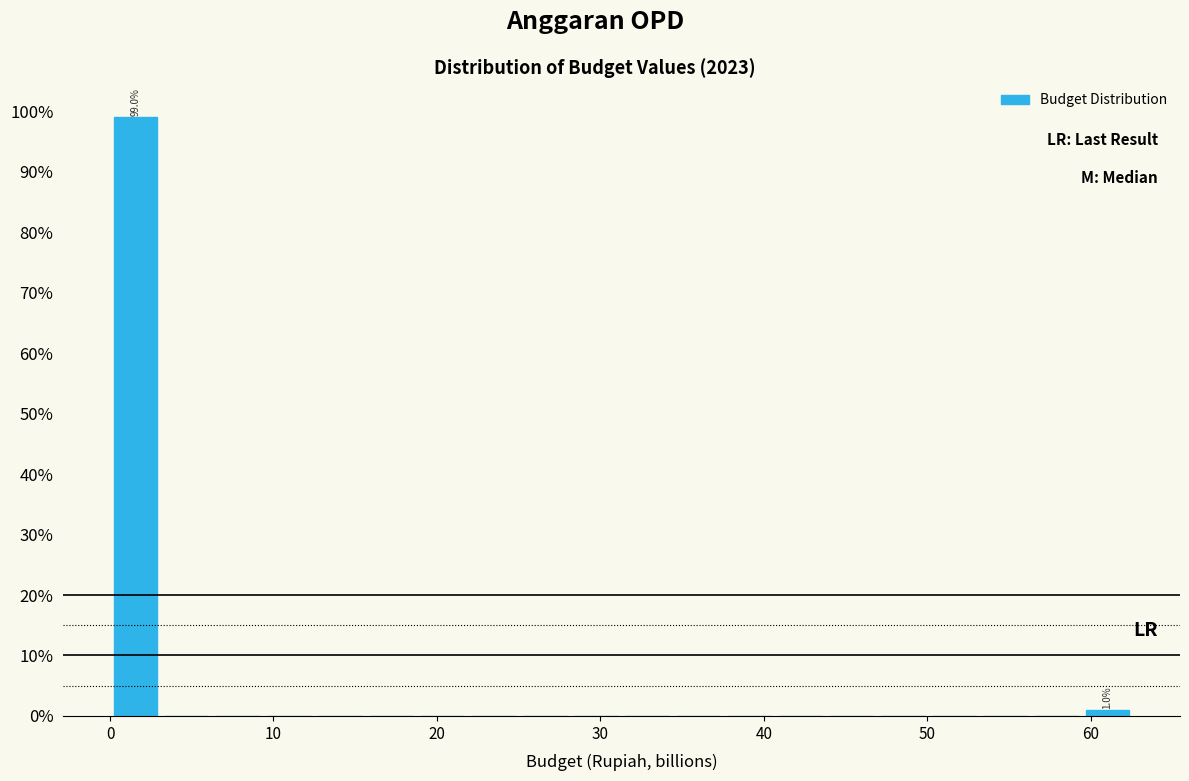

Read against the x-axis, roughly where is the centre of the tallest bar?

2